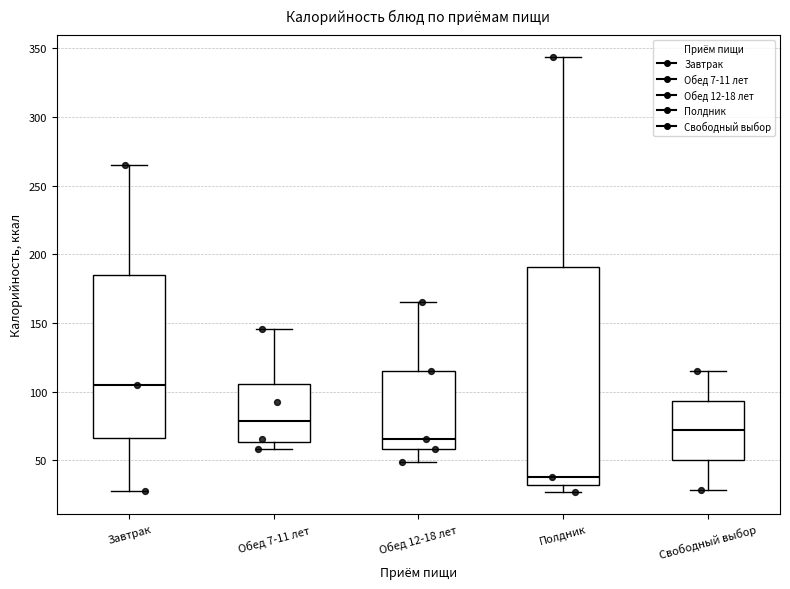

Which box has the highest median line?

Завтрак